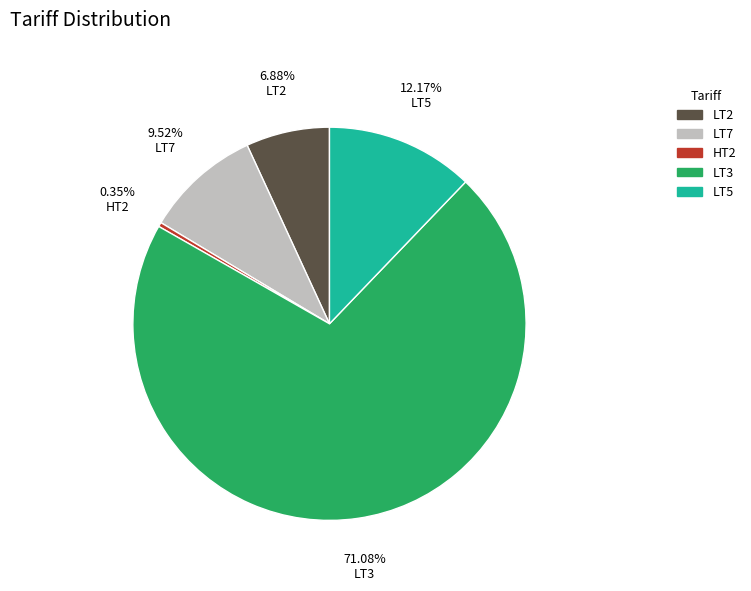

What is the total percentage of LT3 and LT5?

83.2%